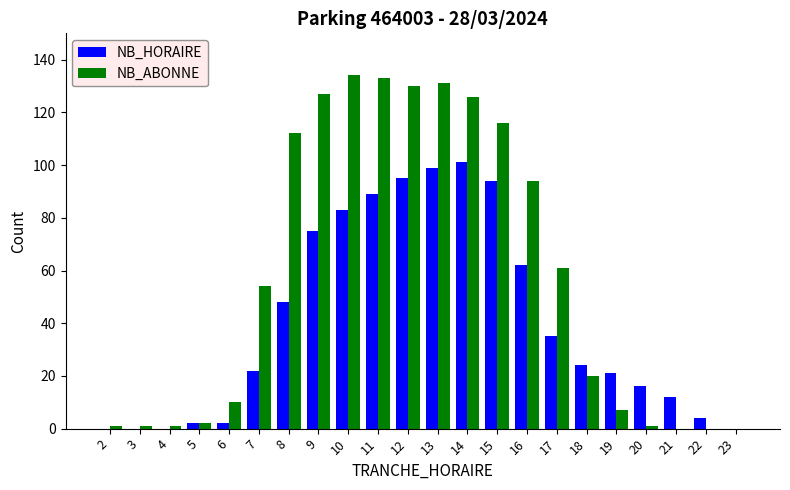

What is the highest value of the NB_HORAIRE series?

101